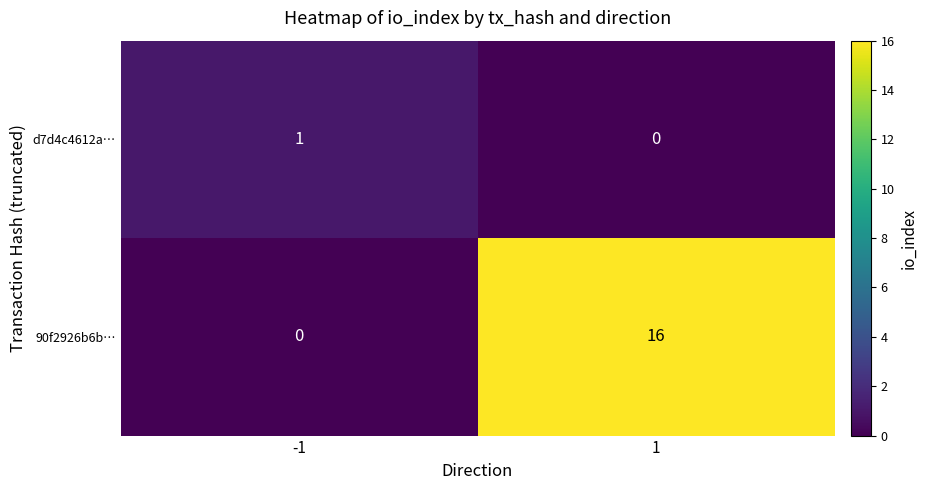

List the labels in order of 90f2926b6b… value, largest first.

1, -1